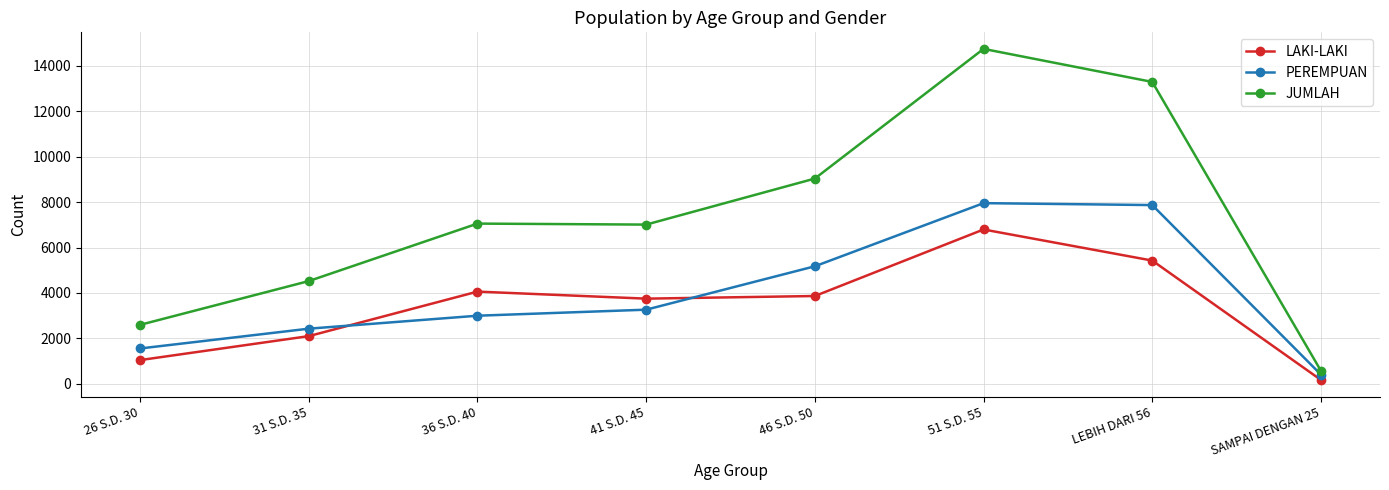

True or false: JUMLAH and LAKI-LAKI intersect in this chart.

False